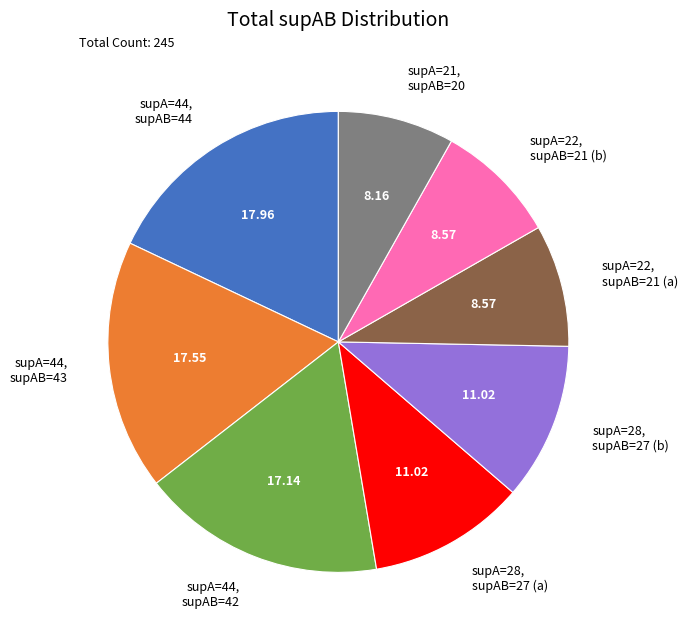

Which has a higher value, supA=44, supAB=42 or supA=28, supAB=27 (a)?

supA=44, supAB=42